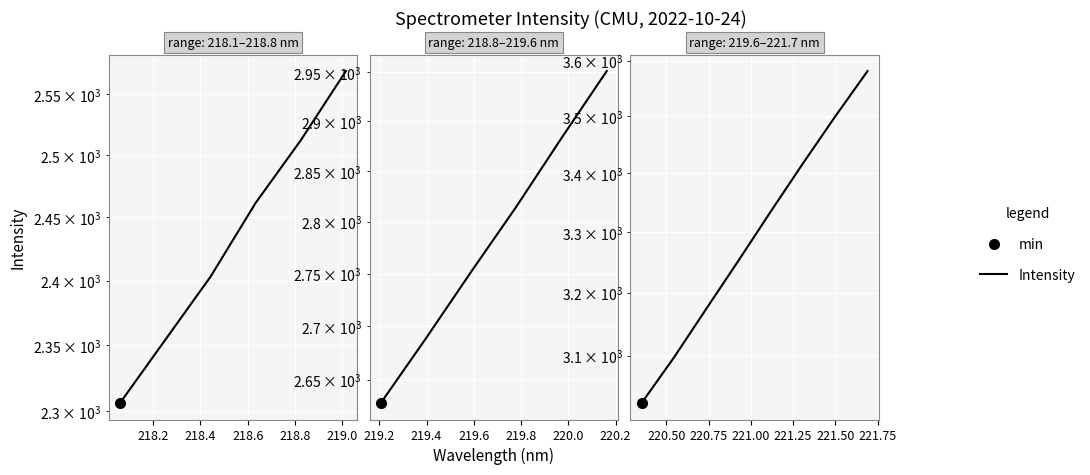

Is it true that the value at 218.0 is 4148.9?

False